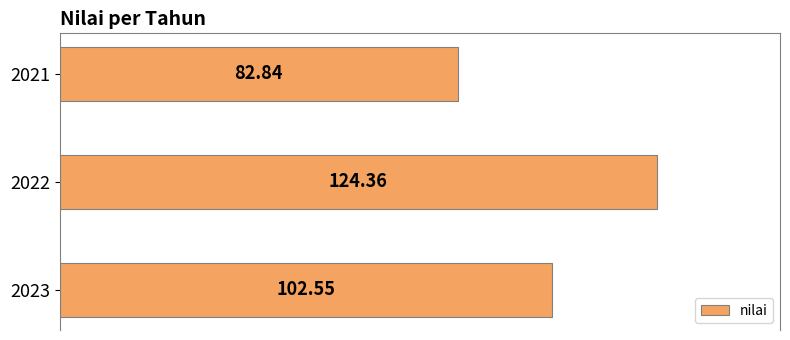

What is the ratio of the value at 2022 to the value at 2021?

1.5